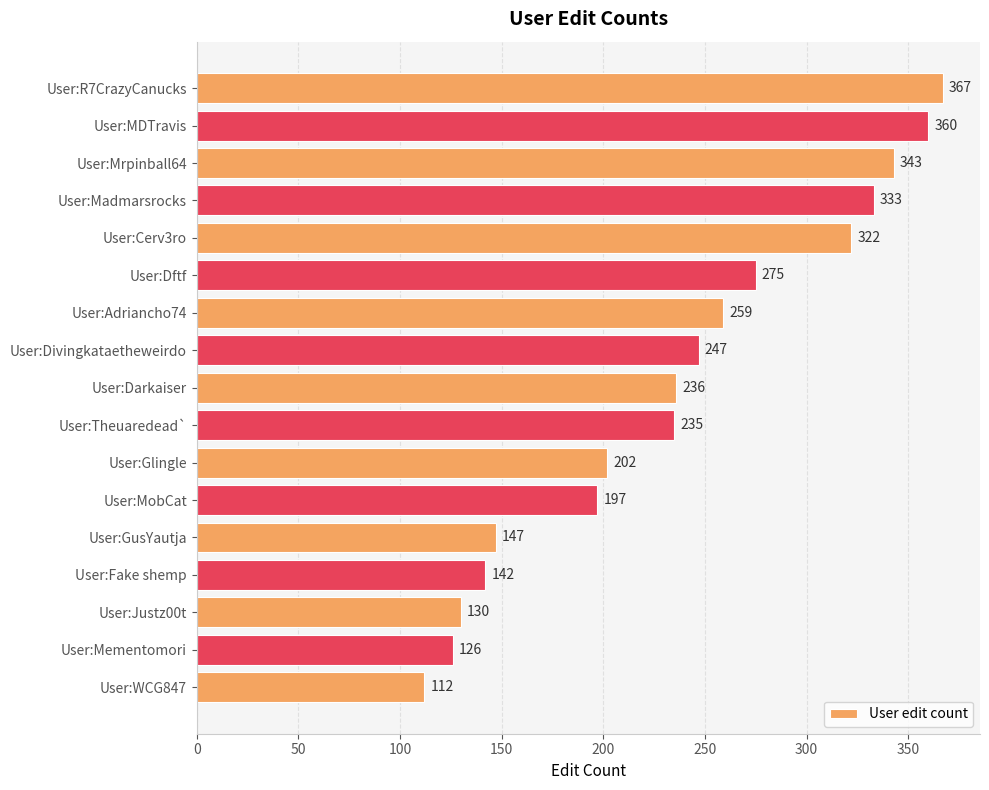

The value at User:Glingle is 136. True or false?

False